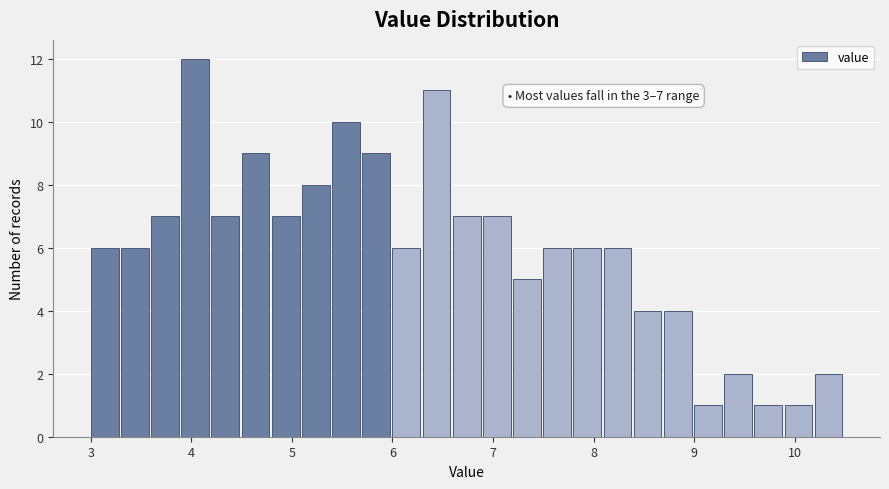

Around what value on the x-axis is the tallest bar? Give the approximate position of its centre, as read against the axis.

4.0